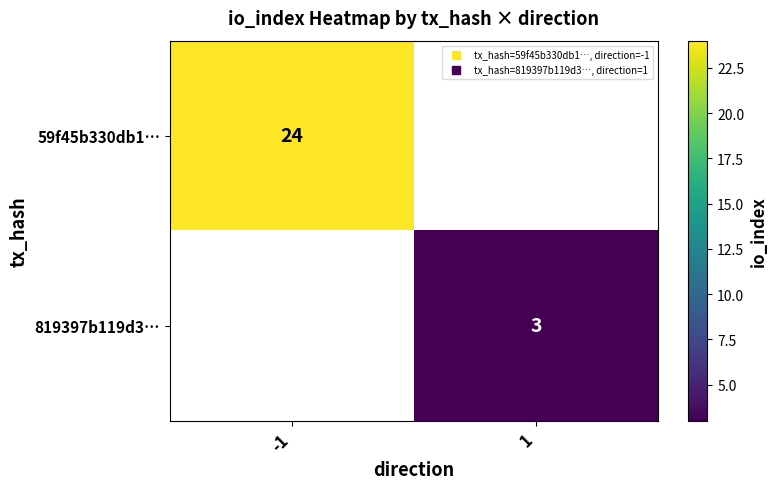

At -1, list the series in order from largest to smallest.

59f45b330db1…, 819397b119d3…